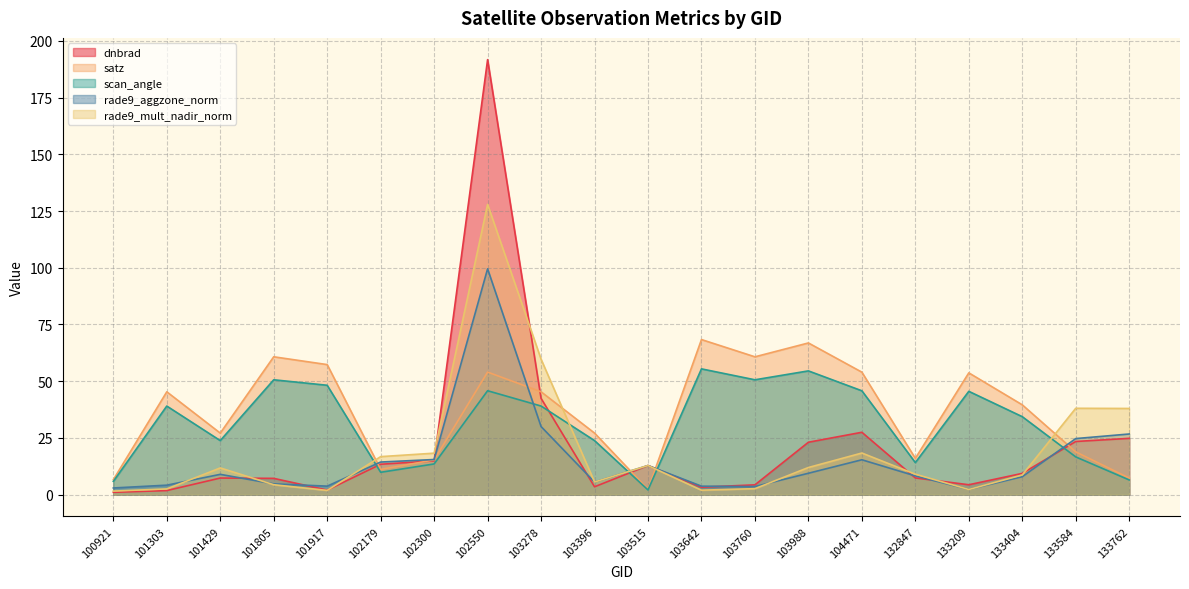

Which series ends up on top after the final intersection of rade9_aggzone_norm and scan_angle?

rade9_aggzone_norm